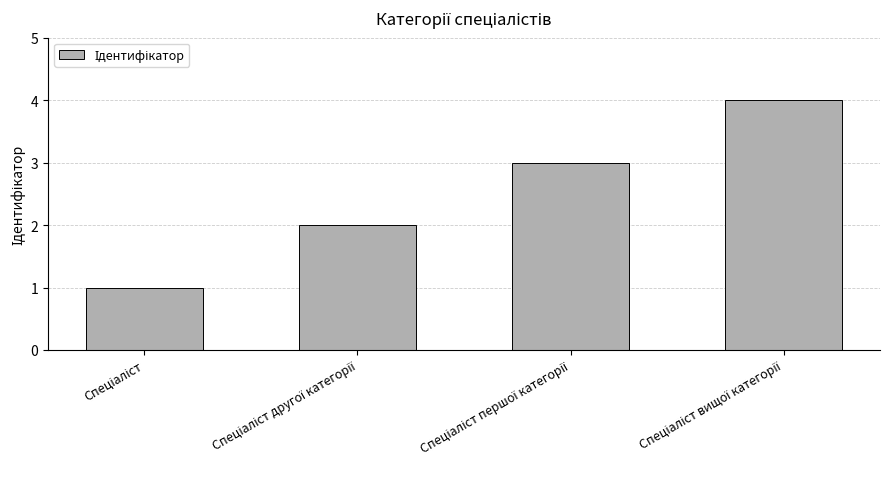

What is the value of the 1st bar from the left?

1